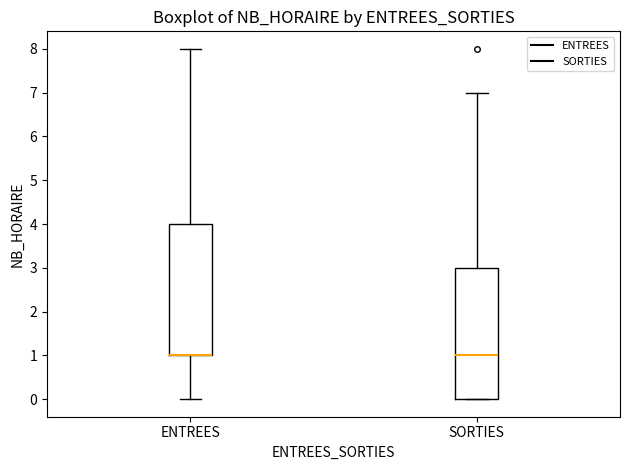

Where does the lower whisker of the box for ENTREES end on the y-axis? The values are not printed on the chart, so give them approximately, as read against the axis.

0